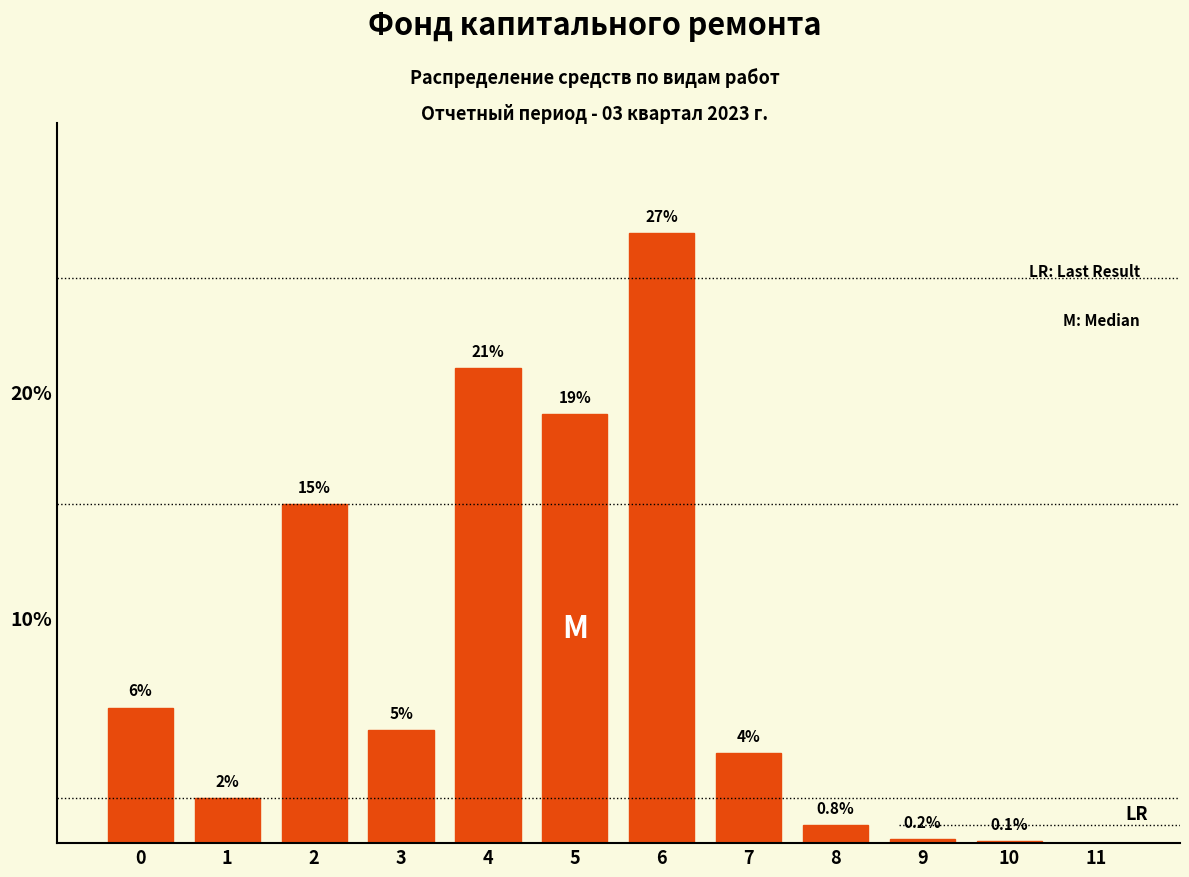

Reading left to right, what are all the values shown in this chart?

0=6.0	1=2.0	2=15.0	3=5.0	4=21.0	5=19.0	6=27.0	7=4.0	8=0.8	9=0.2	10=0.1	11=0.0